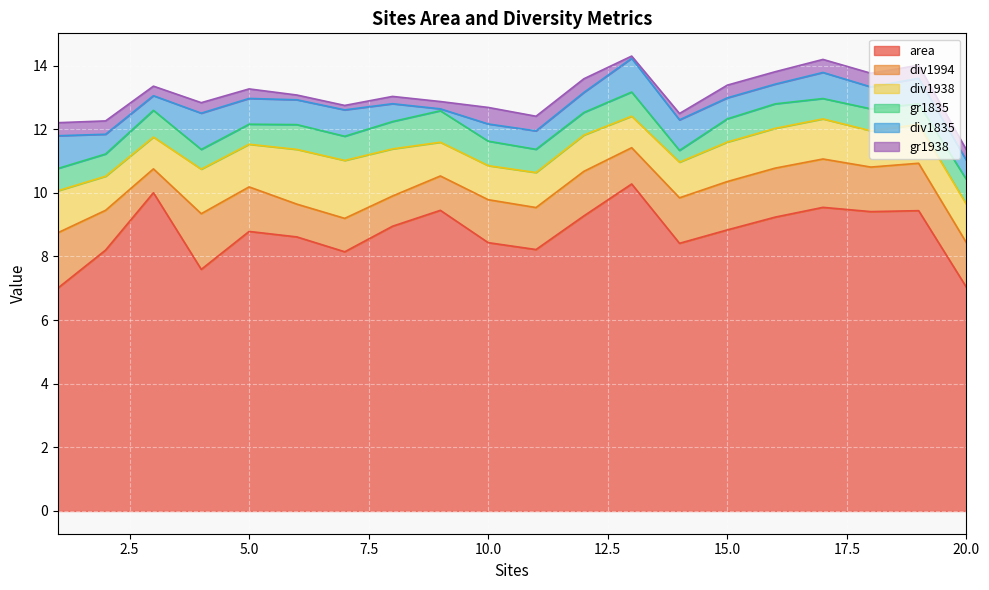

In area, how many points are lower than both neighbors (excluding endpoints)?

5